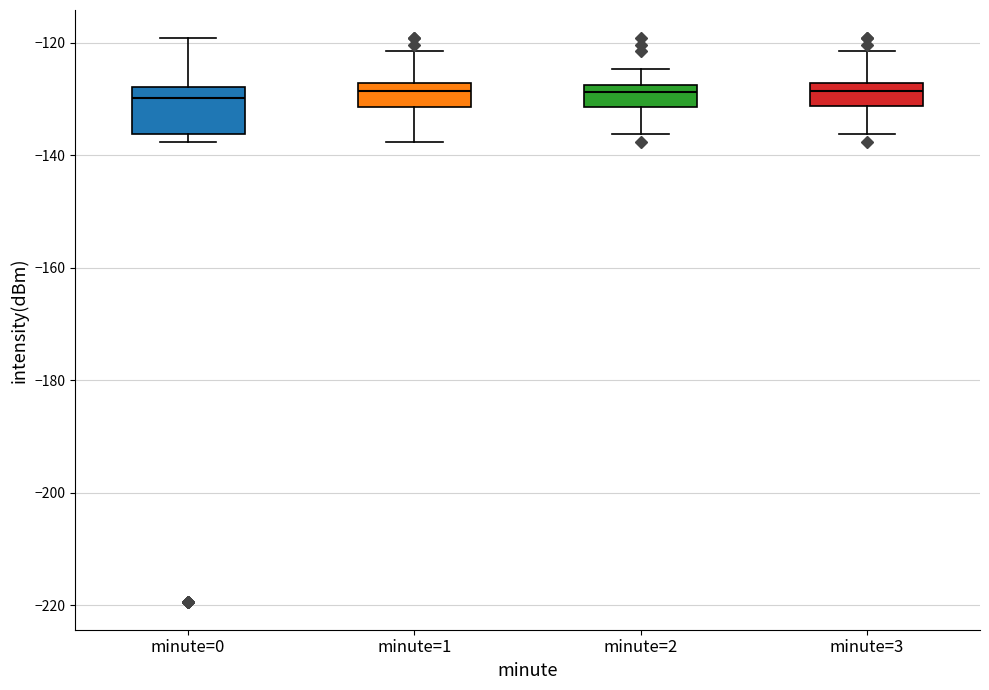

Reading left to right, transcribe this box plot: for each box, give where its median line is, the range the box spans, and where its two whiskers end, as read against the y-axis. The values are not printed on the chart, so give them approximately, as read against the axis.

minute=0: median -130, box -136 to -128, whiskers -138 to -120
minute=1: median -128 (just below the box's upper edge), box -132 to -128, whiskers -138 to -122
minute=2: median -128 (just below the box's upper edge), box -132 to -128, whiskers -136 to -124
minute=3: median -128 (just below the box's upper edge), box -132 to -128, whiskers -136 to -122